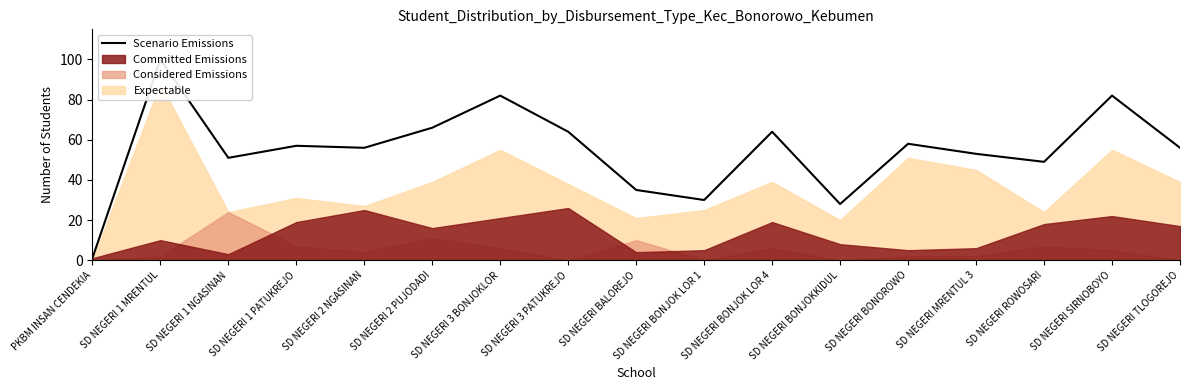

At which category does the data reach its first local valley?

SD NEGERI 1 NGASINAN